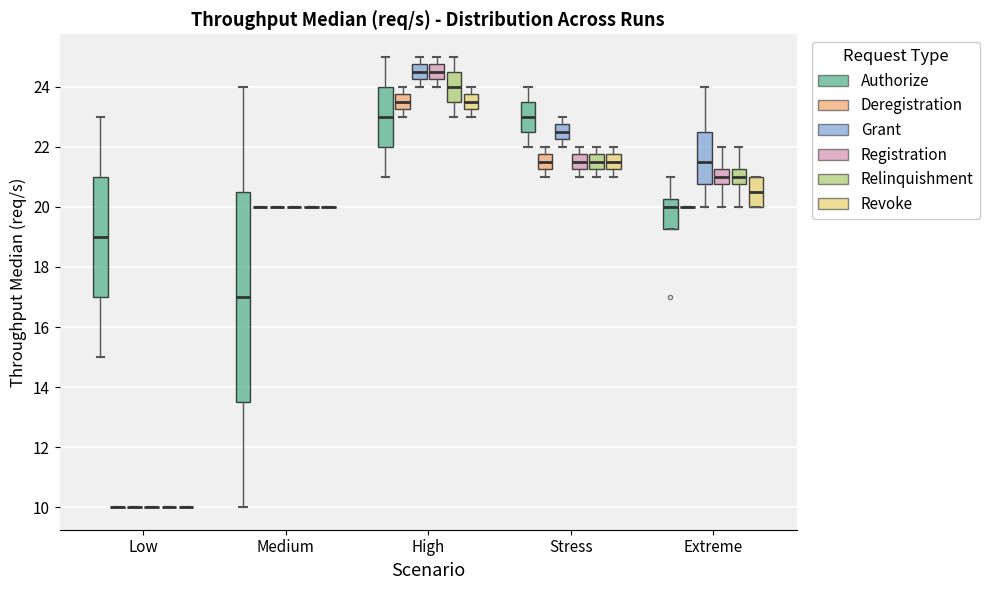

Reading left to right, read every box against the y-axis: the position of its median line, the range the box covers, and the ends of its whiskers. The values are not printed on the chart, so give them approximately, as read against the axis.

Low (Authorize): median 19.0, box 17.0 to 21.0, whiskers 15.0 to 23.0
Low (Deregistration): box collapsed to a line at 10.0, whiskers 10.0 to 10.0
Low (Grant): box collapsed to a line at 10.0, whiskers 10.0 to 10.0
Low (Registration): box collapsed to a line at 10.0, whiskers 10.0 to 10.0
Low (Relinquishment): box collapsed to a line at 10.0, whiskers 10.0 to 10.0
Low (Revoke): box collapsed to a line at 10.0, whiskers 10.0 to 10.0
Medium (Authorize): median 17.0, box 13.6 to 20.6, whiskers 10.0 to 24.0
Medium (Deregistration): box collapsed to a line at 20.0, whiskers 20.0 to 20.0
Medium (Grant): box collapsed to a line at 20.0, whiskers 20.0 to 20.0
Medium (Registration): box collapsed to a line at 20.0, whiskers 20.0 to 20.0
Medium (Relinquishment): box collapsed to a line at 20.0, whiskers 20.0 to 20.0
Medium (Revoke): box collapsed to a line at 20.0, whiskers 20.0 to 20.0
High (Authorize): median 23.0, box 22.0 to 24.0, whiskers 21.0 to 25.0
High (Deregistration): median 23.6, box 23.2 to 23.8, whiskers 23.0 to 24.0
High (Grant): median 24.6, box 24.2 to 24.8, whiskers 24.0 to 25.0
High (Registration): median 24.6, box 24.2 to 24.8, whiskers 24.0 to 25.0
High (Relinquishment): median 24.0, box 23.6 to 24.6, whiskers 23.0 to 25.0
High (Revoke): median 23.6, box 23.2 to 23.8, whiskers 23.0 to 24.0
Stress (Authorize): median 23.0, box 22.6 to 23.6, whiskers 22.0 to 24.0
Stress (Deregistration): median 21.6, box 21.2 to 21.8, whiskers 21.0 to 22.0
Stress (Grant): median 22.6, box 22.2 to 22.8, whiskers 22.0 to 23.0
Stress (Registration): median 21.6, box 21.2 to 21.8, whiskers 21.0 to 22.0
Stress (Relinquishment): median 21.6, box 21.2 to 21.8, whiskers 21.0 to 22.0
Stress (Revoke): median 21.6, box 21.2 to 21.8, whiskers 21.0 to 22.0
Extreme (Authorize): median 20.0, box 19.2 to 20.2, whiskers 19.2 to 21.0
Extreme (Deregistration): box collapsed to a line at 20.0, whiskers 20.0 to 20.0
Extreme (Grant): median 21.6, box 20.8 to 22.6, whiskers 20.0 to 24.0
Extreme (Registration): median 21.0, box 20.8 to 21.2, whiskers 20.0 to 22.0
Extreme (Relinquishment): median 21.0, box 20.8 to 21.2, whiskers 20.0 to 22.0
Extreme (Revoke): median 20.6, box 20.0 to 21.0, whiskers 20.0 to 21.0